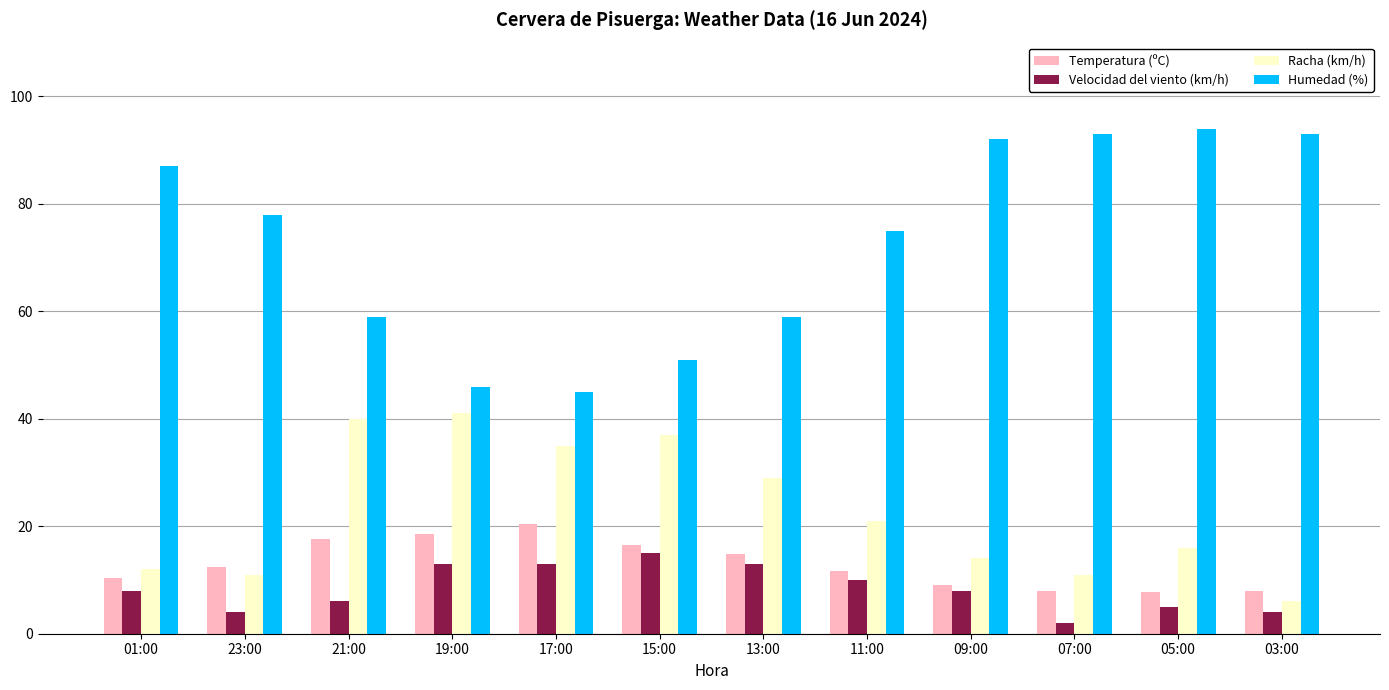

What is the value of the Racha (km/h) bar at the 10th from the left?

11.0